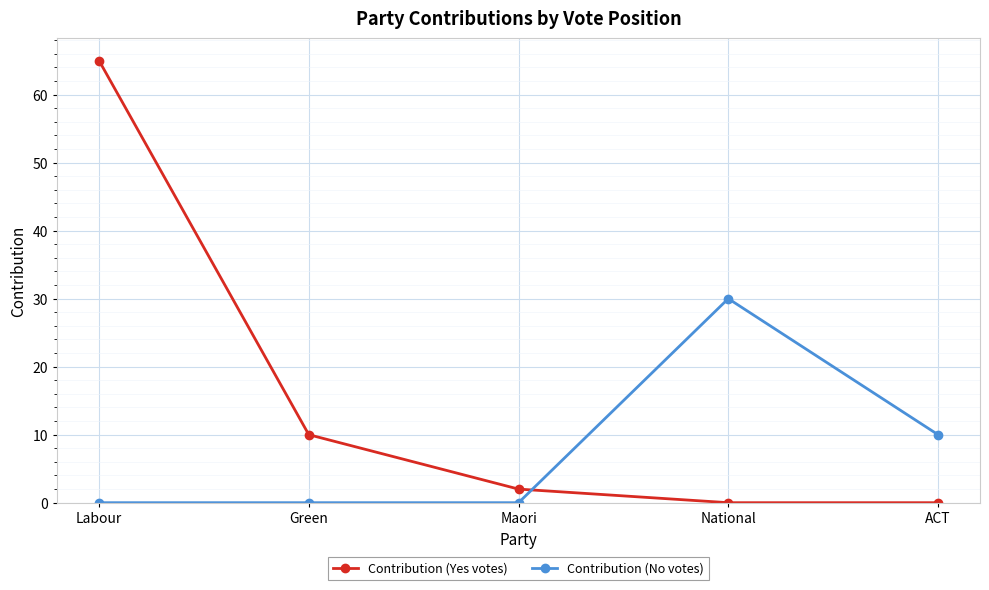

Reading right to left, extract all data points from this chart.

Contribution (Yes votes): 0	0	2	10	65
Contribution (No votes): 10	30	0	0	0